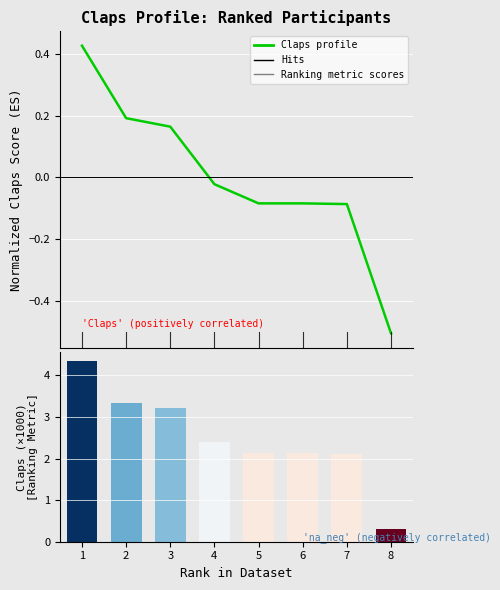

Which category has the lowest value across all series?

8